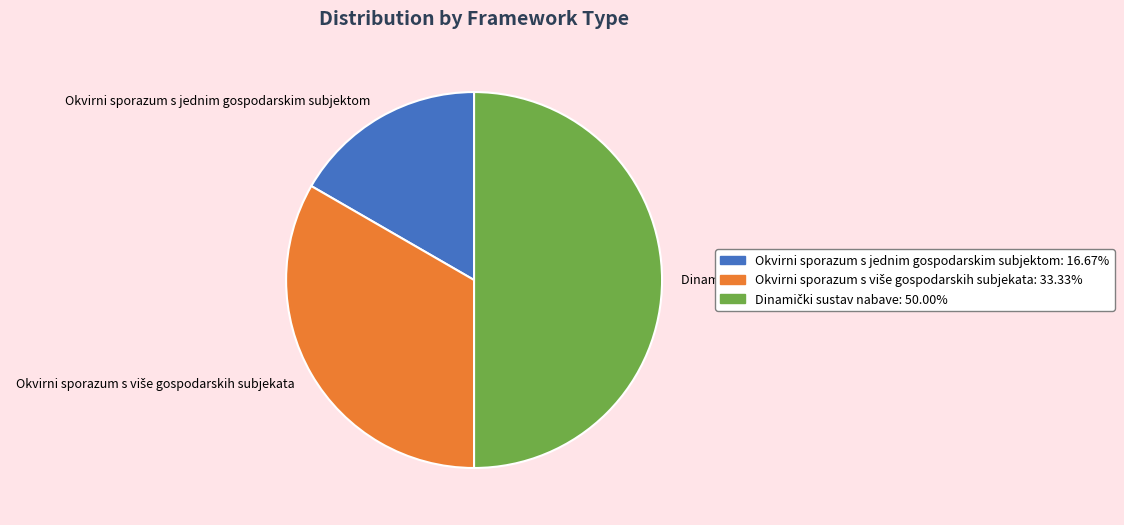

True or false: Okvirni sporazum s jednim gospodarskim subjektom accounts for 17% of the total.

True